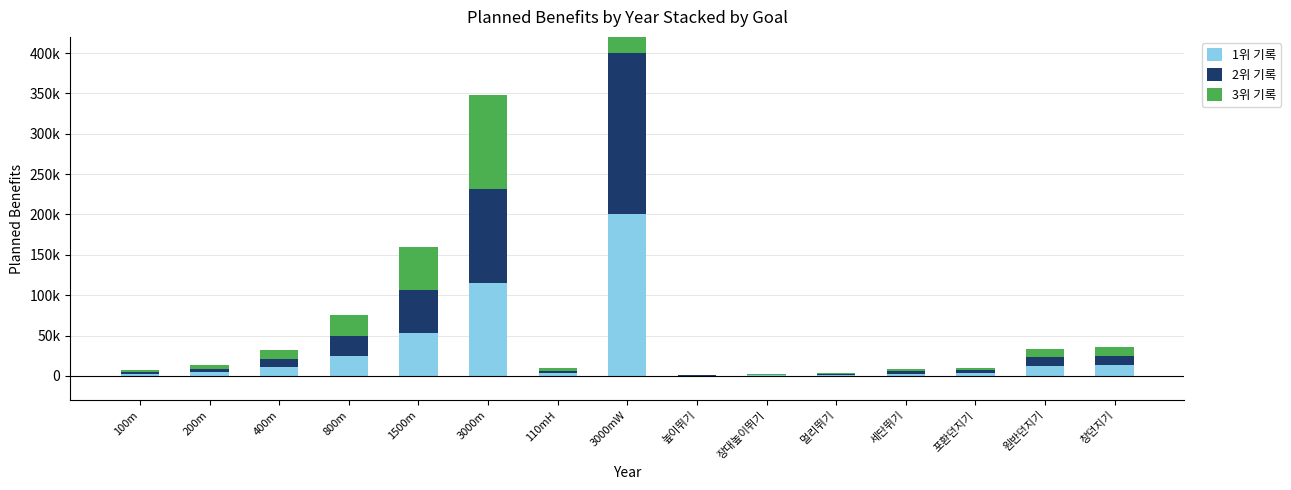

What is the value of the 1위 기록 bar at the 12th from the left?

2.9